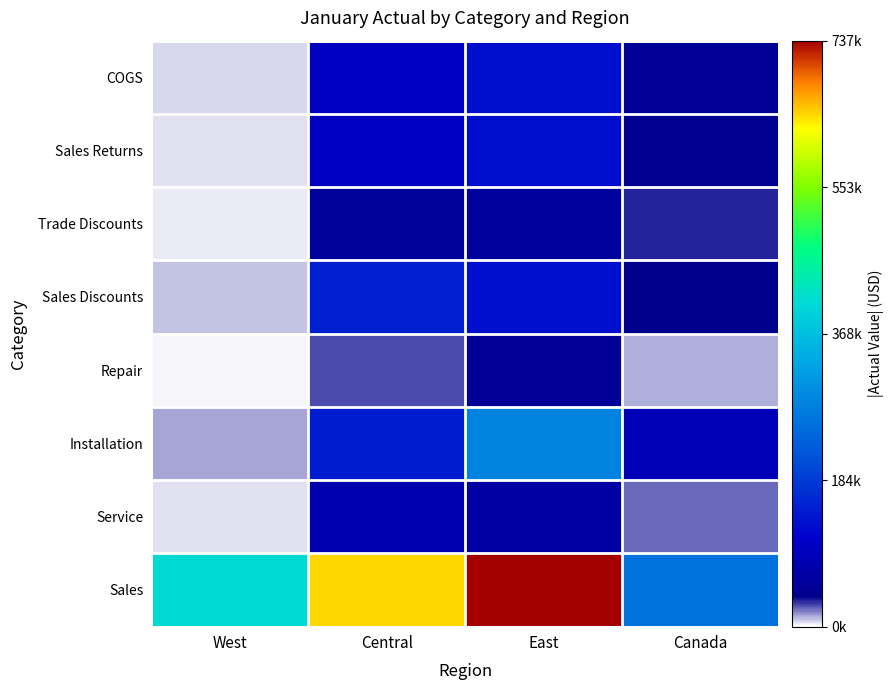

Reading left to right, list all the values displayed in this chart.

Sales: West=408011.8	Central=643508.5	East=736956.9	Canada=258873.9
Service: West=4643.4	Central=78546.4	East=64113.1	Canada=22335.3
Installation: West=13541.7	Central=145905.9	East=282819.2	Canada=87370.5
Repair: West=2624.7	Central=26900.2	East=49601.9	Canada=12665.9
Sales Discounts: West=9038.8	Central=150799.8	East=130638.2	Canada=38480.9
Trade Discounts: West=3379.7	Central=53799.2	East=57274.5	Canada=32531.8
Sales Returns: West=5571.1	Central=102179.3	East=127370.2	Canada=44180.2
COGS: West=5881.2	Central=99787.3	East=128226.0	Canada=48209.0